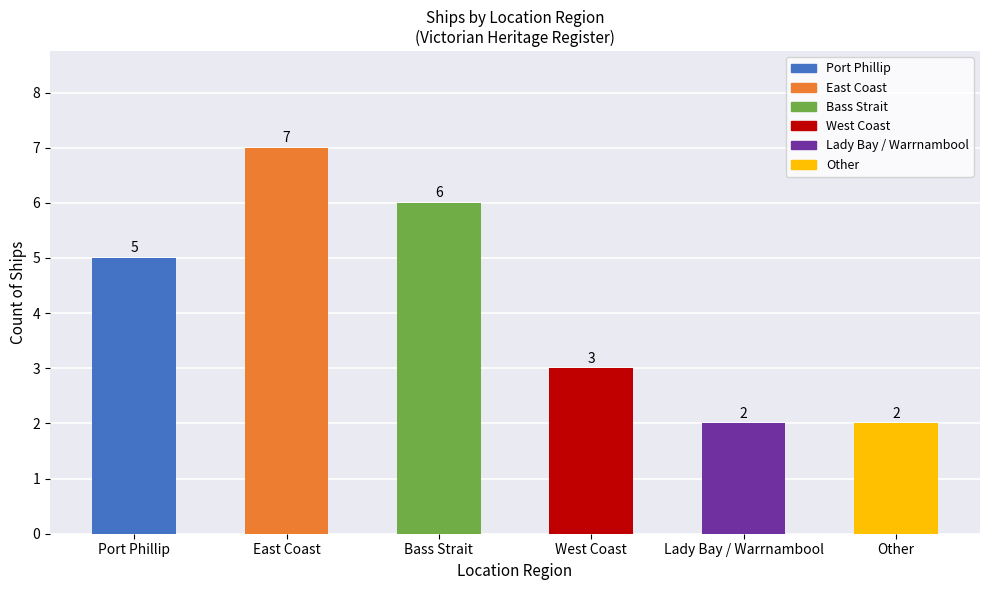

The chart shows a value of 0 at Lady Bay / Warrnambool. True or false?

False